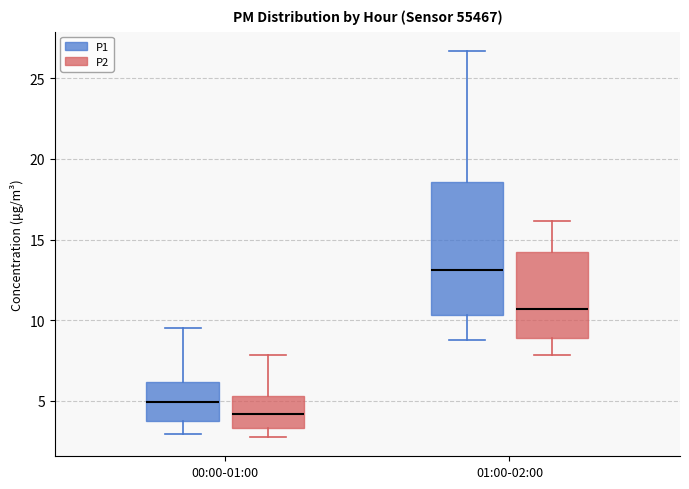

Where does the median line of the box for 01:00-02:00 (P2) sit on the y-axis? The values are not printed on the chart, so give them approximately, as read against the axis.

10.5